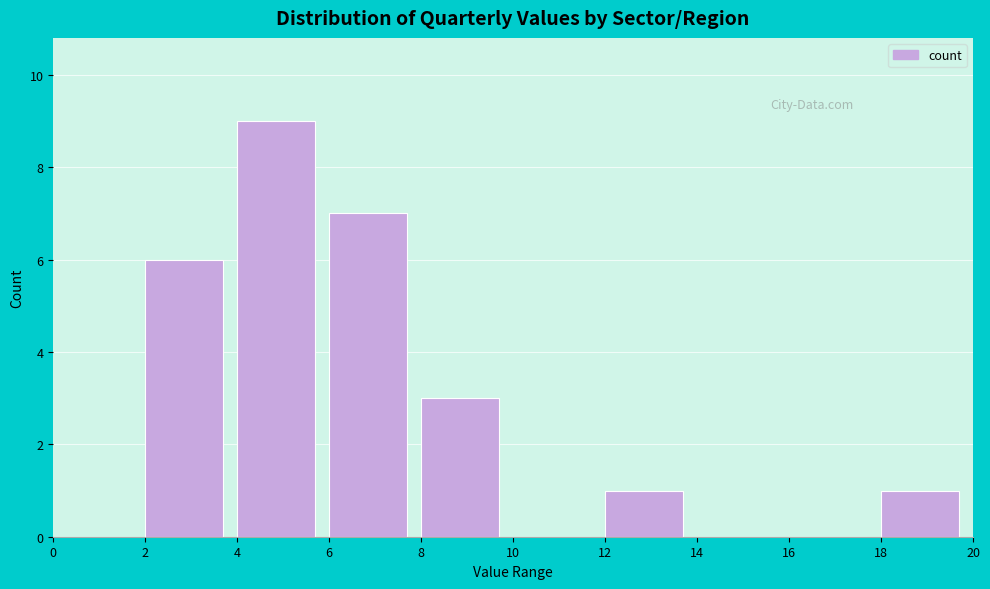

What is the height of the bar covering 18 to 20 on the x-axis? The values are not printed on the chart, so give them approximately, as read against the axis.

1